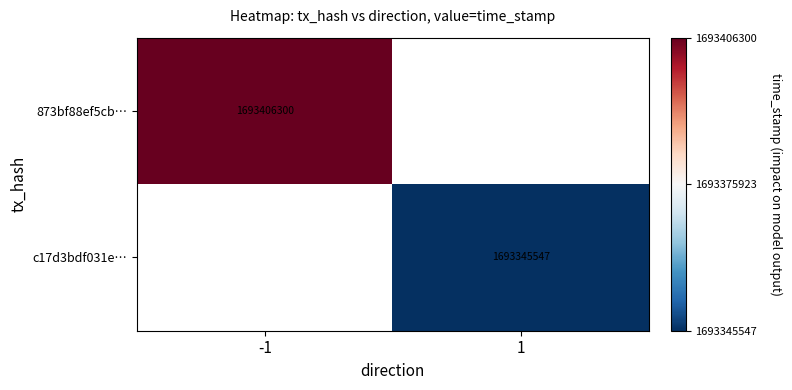

Between 1 and -1, which is larger?

-1